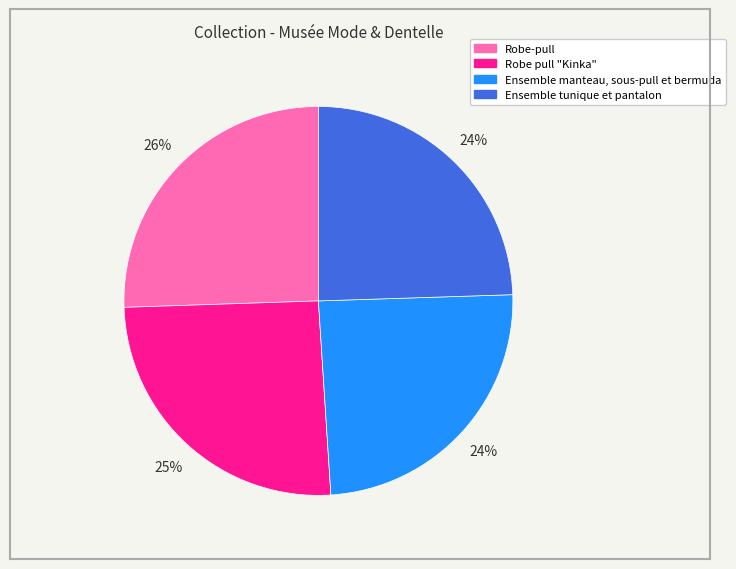

To the nearest percent, what is the average slice percentage?

25%